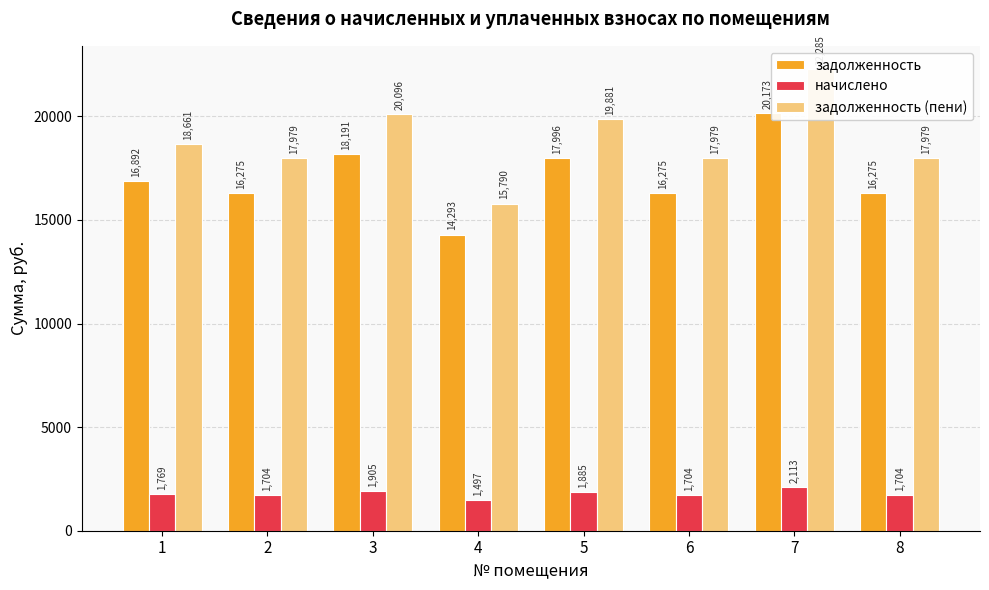

What is the spread (max minus min) of values at 8?

16274.5